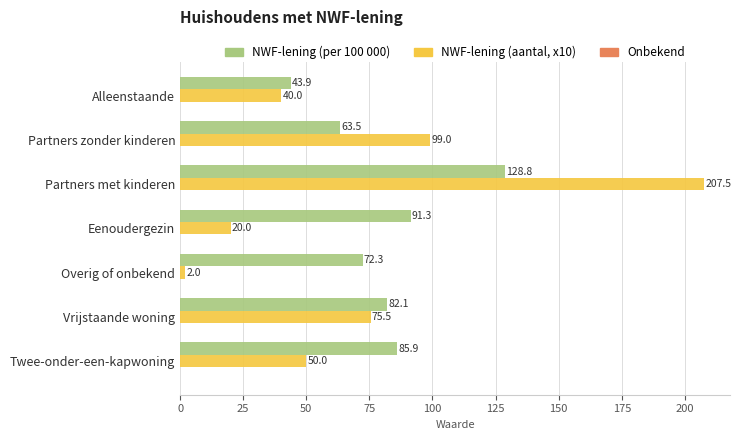

What is the spread (max minus min) of values at Partners met kinderen?

78.7